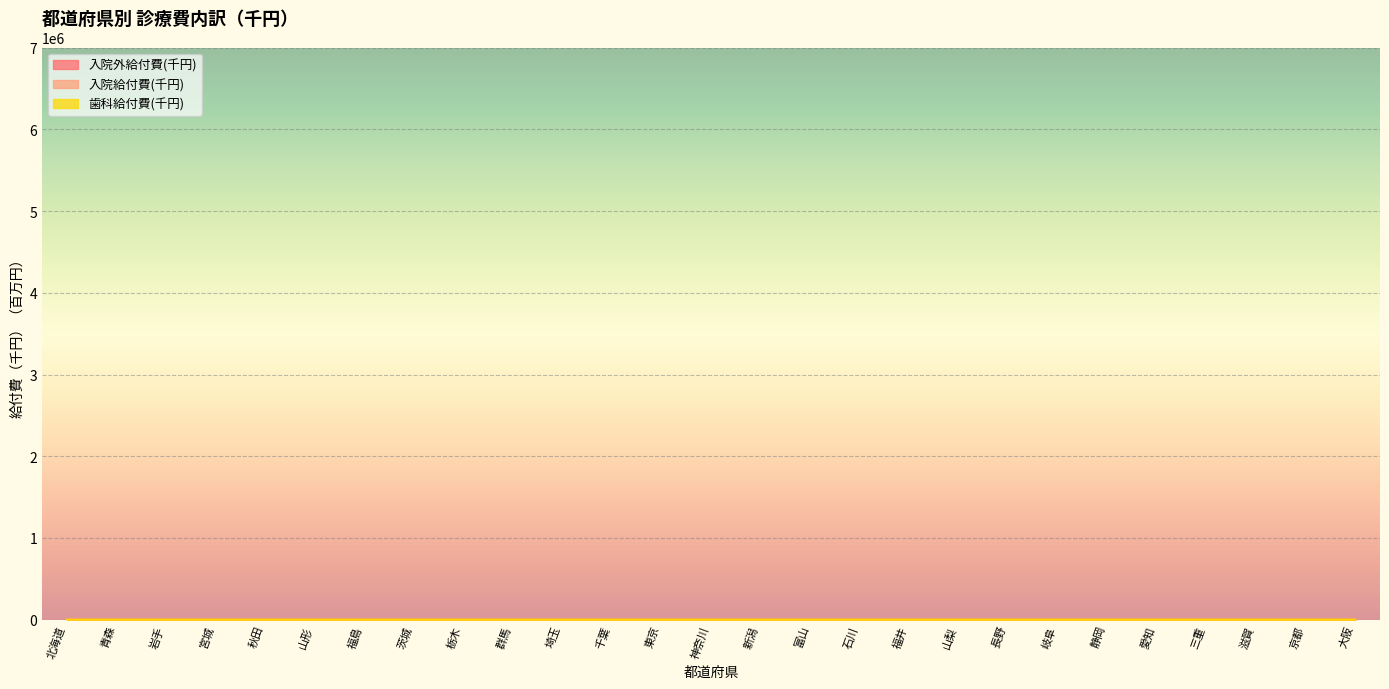

Which series has the largest total across all categories?

歯科給付費(千円)